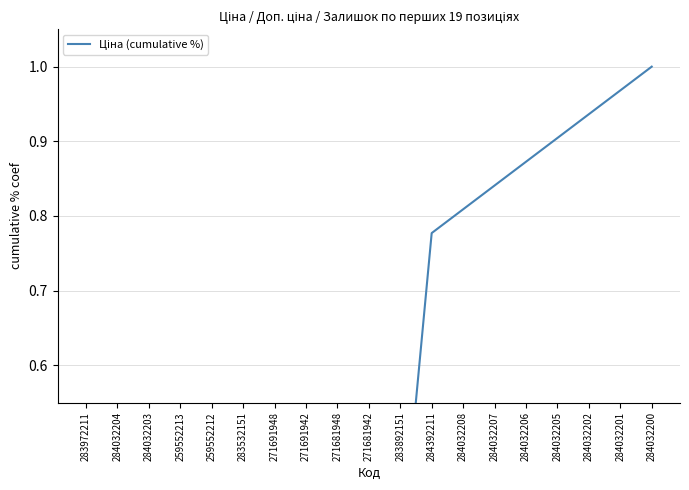

True or false: the data has more than 0 interior local peaks.

False